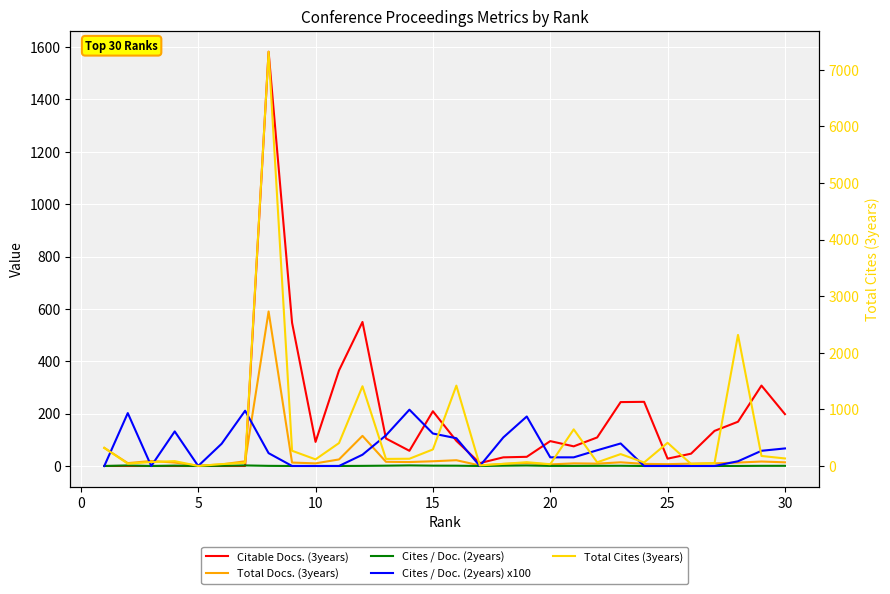

At which category does Total Docs. (3years) reach its first local peak?

5